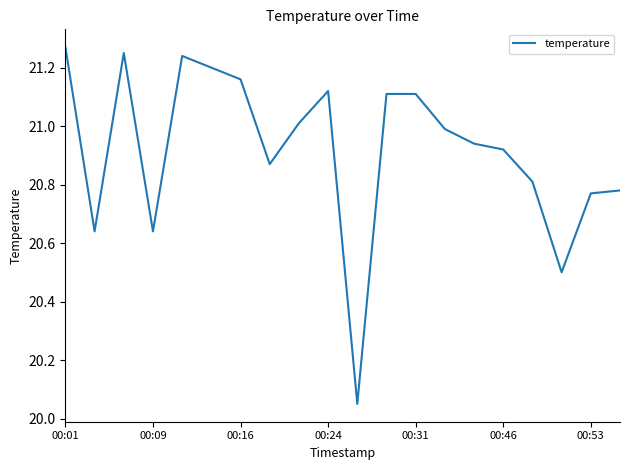

What is the difference between the maximum and minimum values?

1.2